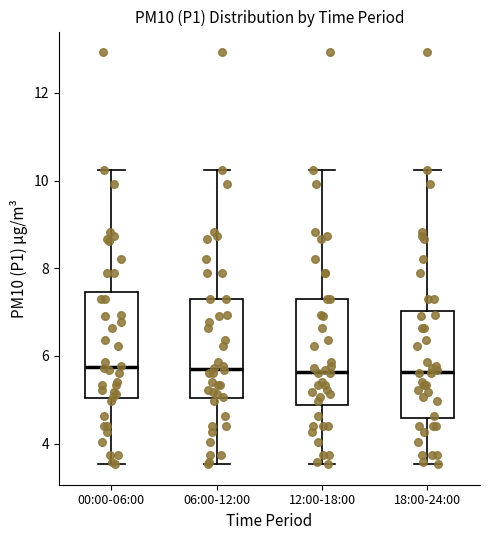

Reading left to right, transcribe this box plot: for each box, give where its median line is, the range the box spans, and where its two whiskers end, as read against the y-axis. The values are not printed on the chart, so give them approximately, as read against the axis.

00:00-06:00: median 5.8, box 5.0 to 7.4, whiskers 3.6 to 10.2
06:00-12:00: median 5.8, box 5.0 to 7.4, whiskers 3.6 to 10.2
12:00-18:00: median 5.6, box 4.8 to 7.4, whiskers 3.6 to 10.2
18:00-24:00: median 5.6, box 4.6 to 7.0, whiskers 3.6 to 10.2